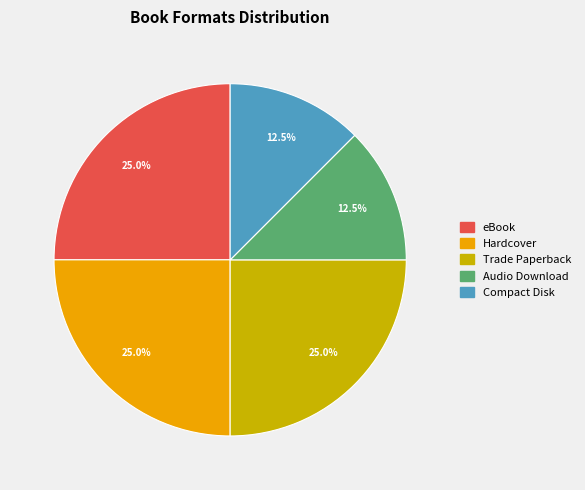

What percentage is NOT represented by Compact Disk?

87.5%